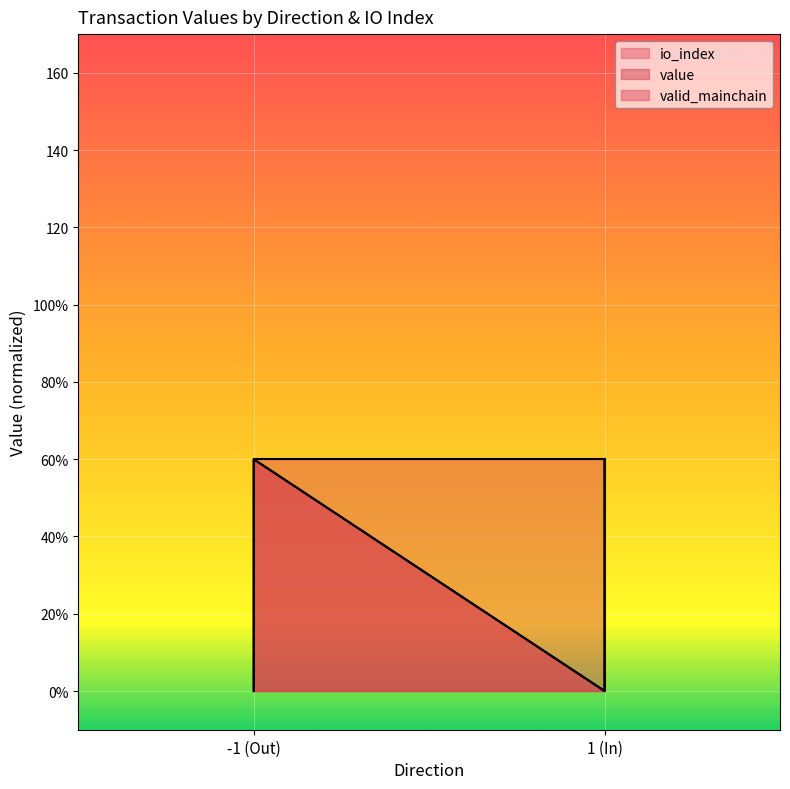

What is the maximum value shown in the chart?

60.0